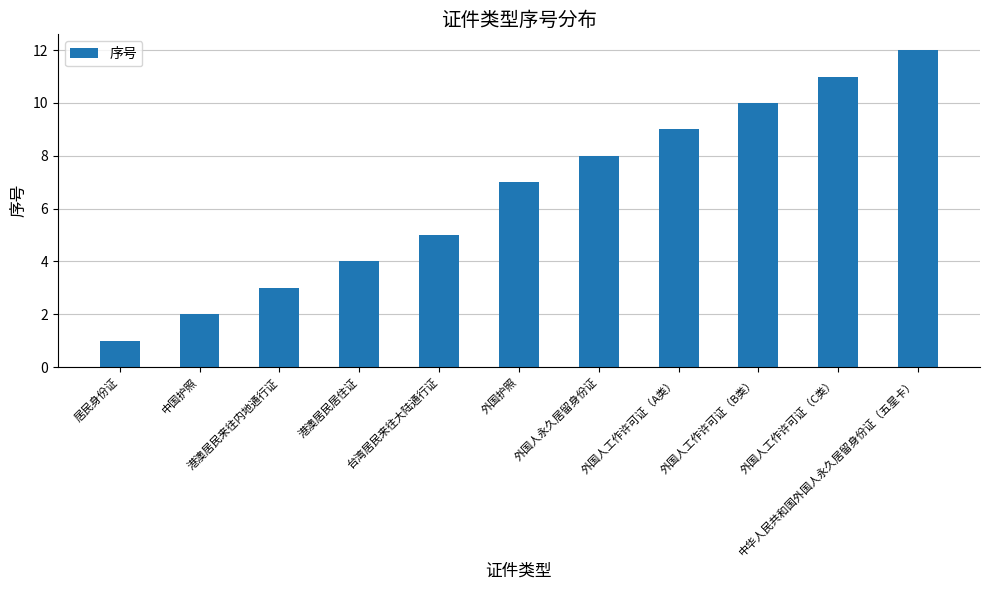

At which category does the chart reach its minimum across all series?

居民身份证